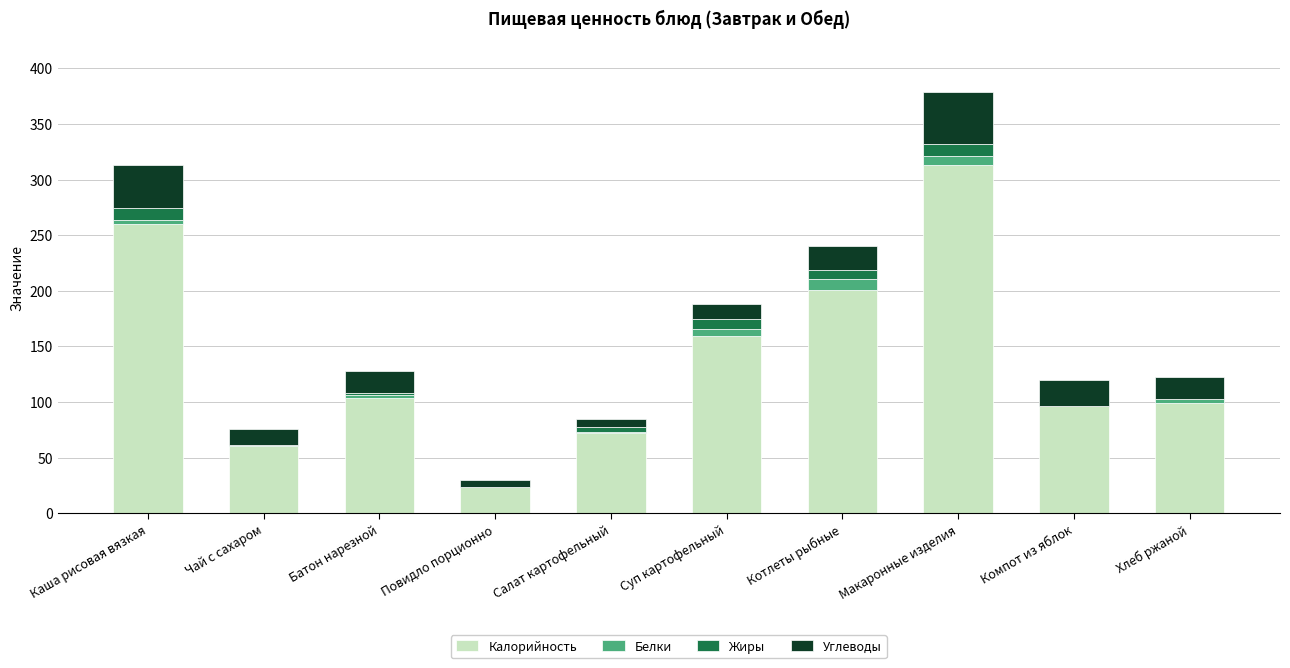

What is the sum of the Калорийность values at Батон нарезной and Каша рисовая вязкая?

364.1